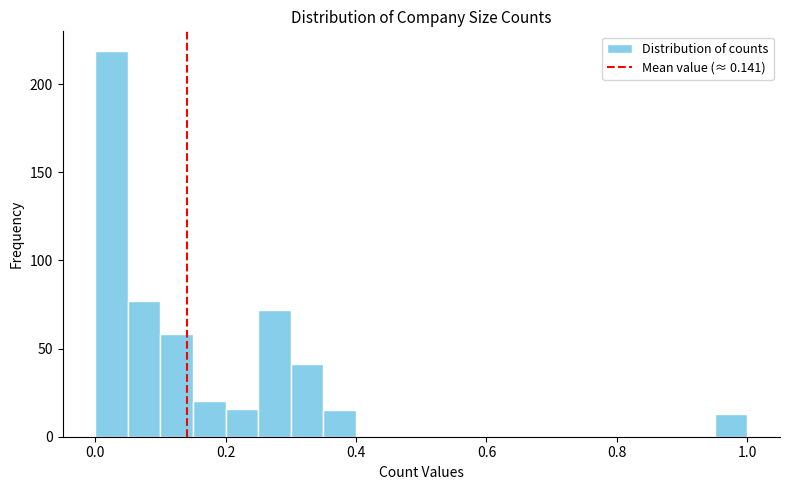

Around what value on the x-axis is the tallest bar? Give the approximate position of its centre, as read against the axis.

0.02